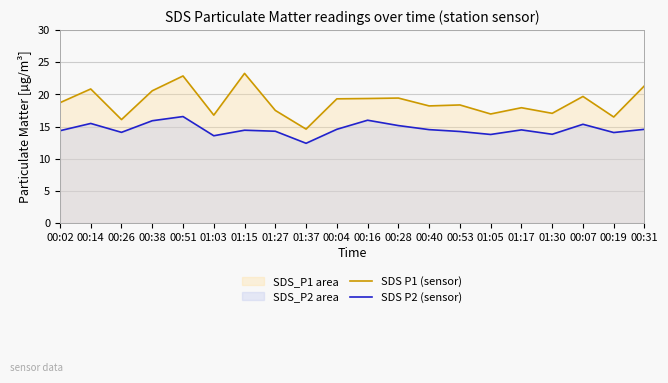

List the series in order of their peak value, lowest first.

SDS P2 (sensor), SDS P1 (sensor)